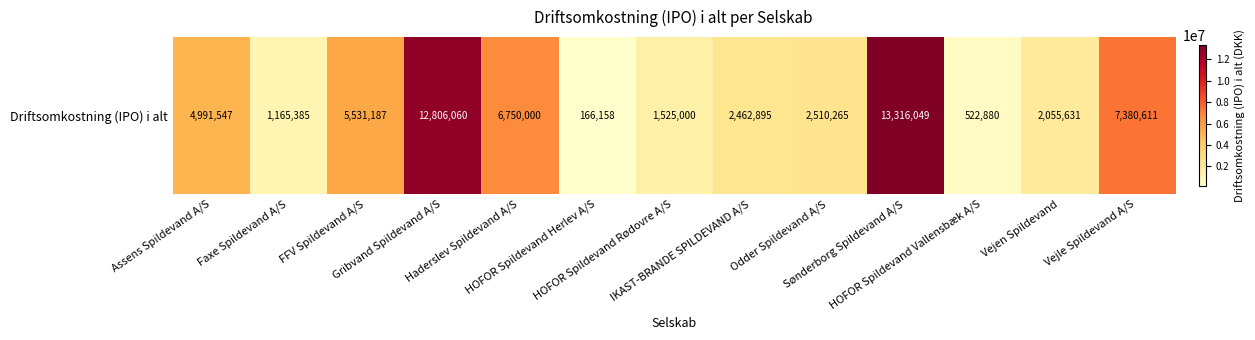

List the labels in order of value, largest first.

Sønderborg Spildevand A/S, Gribvand Spildevand A/S, Vejle Spildevand A/S, Haderslev Spildevand A/S, FFV Spildevand A/S, Assens Spildevand A/S, Odder Spildevand A/S, IKAST-BRANDE SPILDEVAND A/S, Vejen Spildevand, HOFOR Spildevand Rødovre A/S, Faxe Spildevand A/S, HOFOR Spildevand Vallensbæk A/S, HOFOR Spildevand Herlev A/S